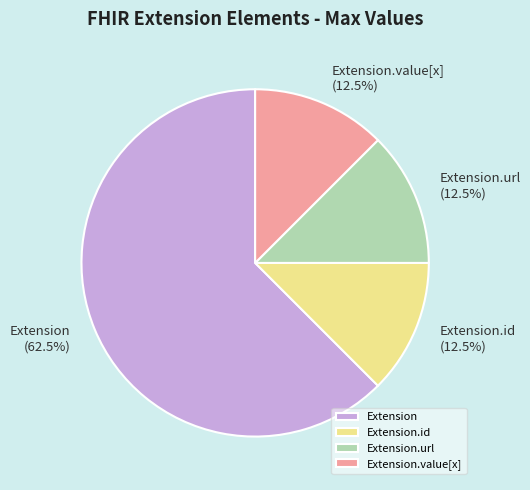

How many slices are in this pie chart?

4